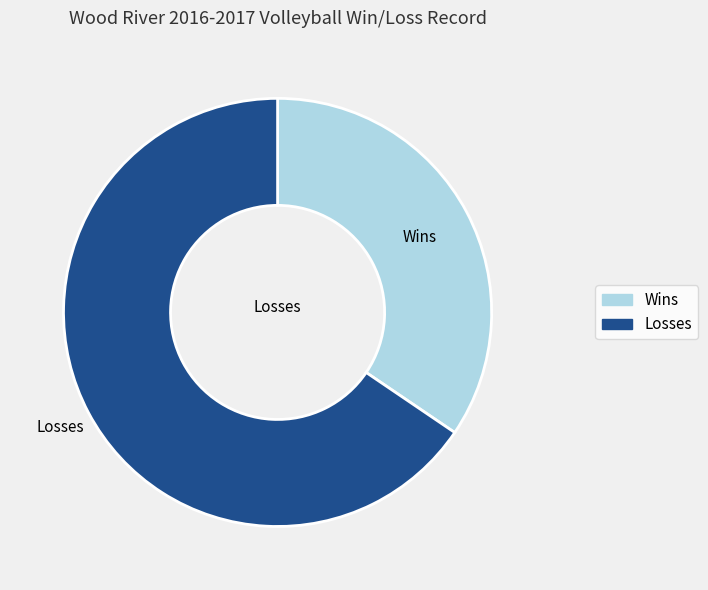

Rank the categories by value from highest to lowest.

Losses, Wins